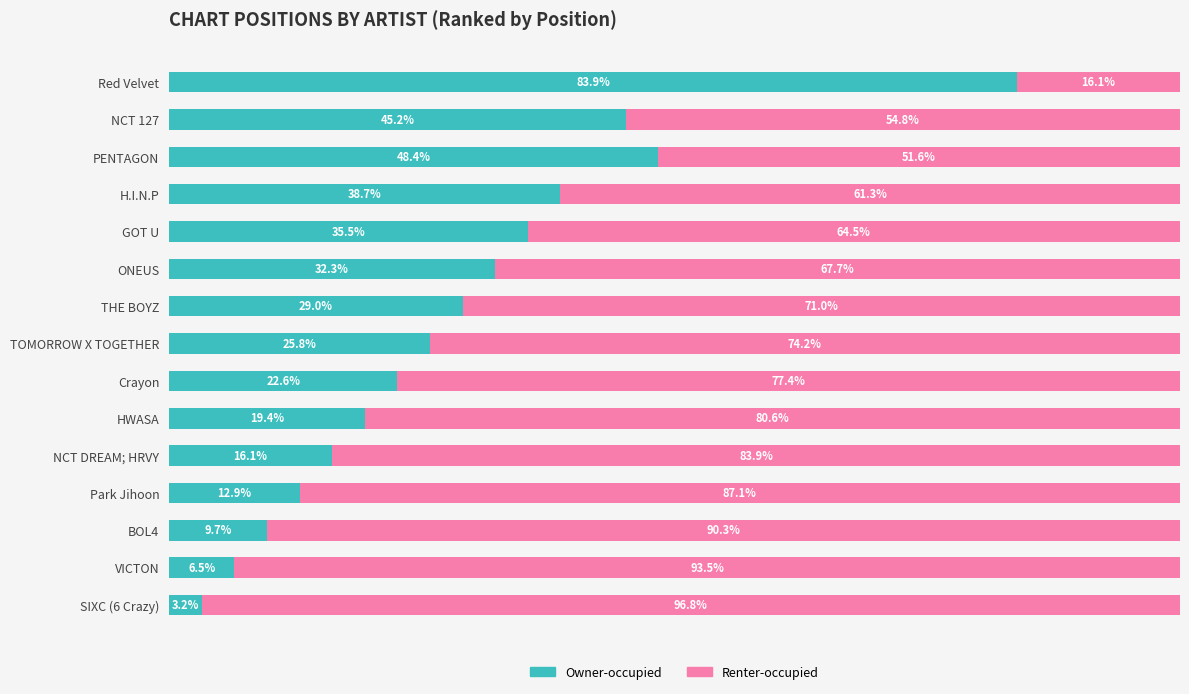

Rank the categories by Owner-occupied value from lowest to highest.

SIXC (6 Crazy), VICTON, BOL4, Park Jihoon, NCT DREAM; HRVY, HWASA, Crayon, TOMORROW X TOGETHER, THE BOYZ, ONEUS, GOT U, H.I.N.P, NCT 127, PENTAGON, Red Velvet